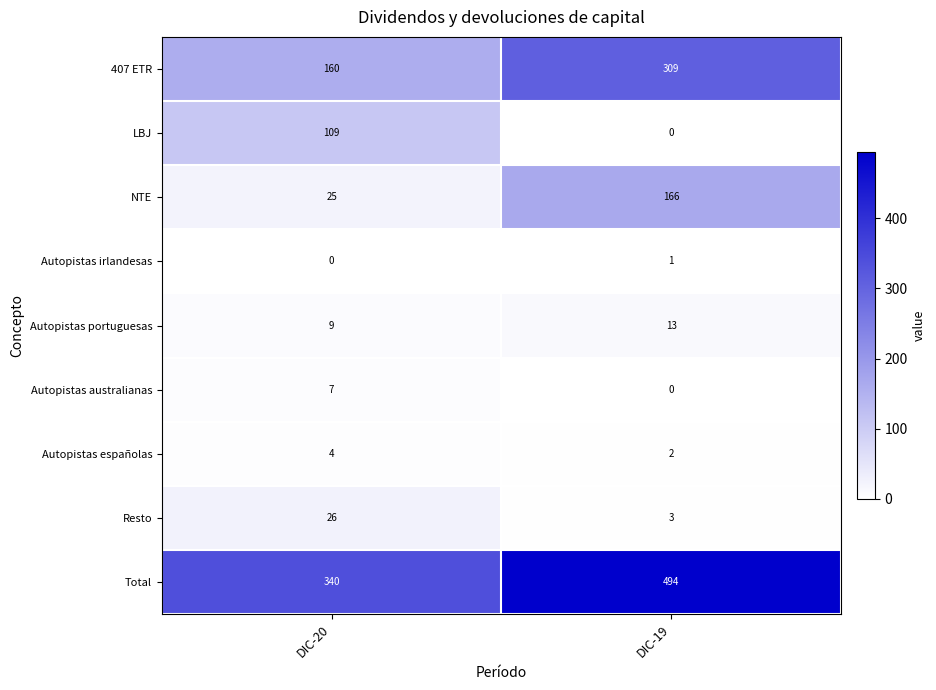

What is the maximum value shown in the chart?

494